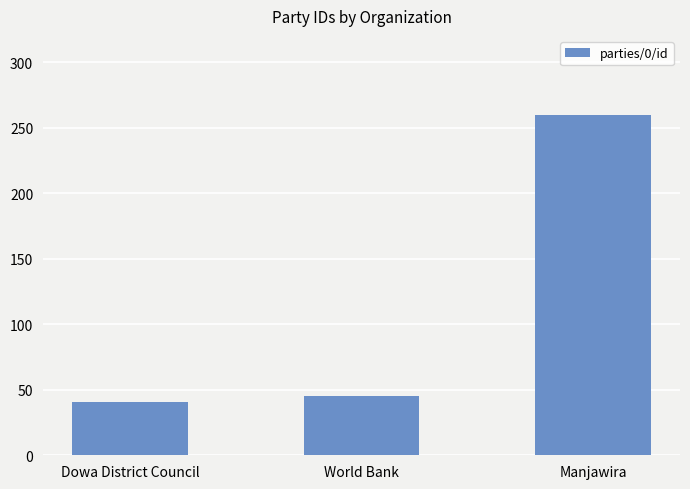

How many bars are there in total?

3